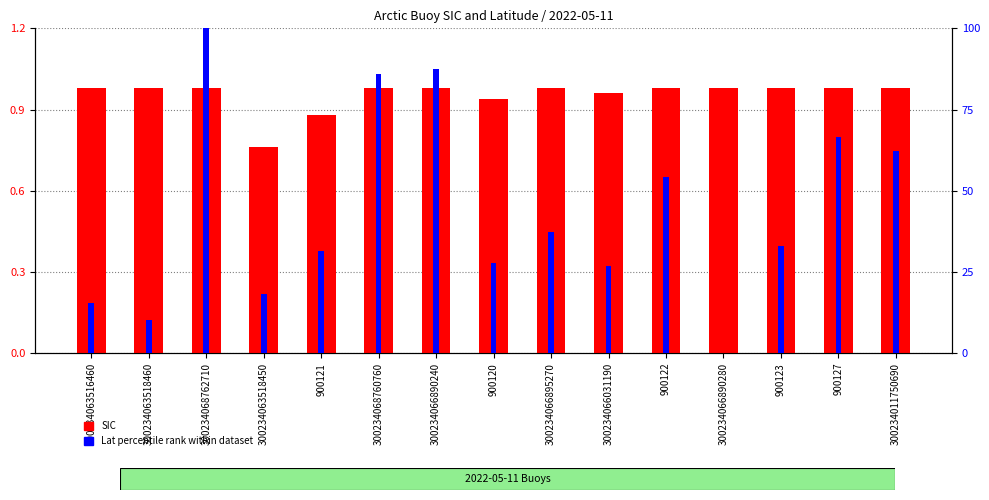

List the labels in order of Lat percentile rank value, smallest first.

300234066890280, 300234063518460, 300234063516460, 300234063518450, 300234066031190, 900120, 900121, 900123, 300234066895270, 900122, 300234011750690, 900127, 300234068760760, 300234066890240, 300234068762710